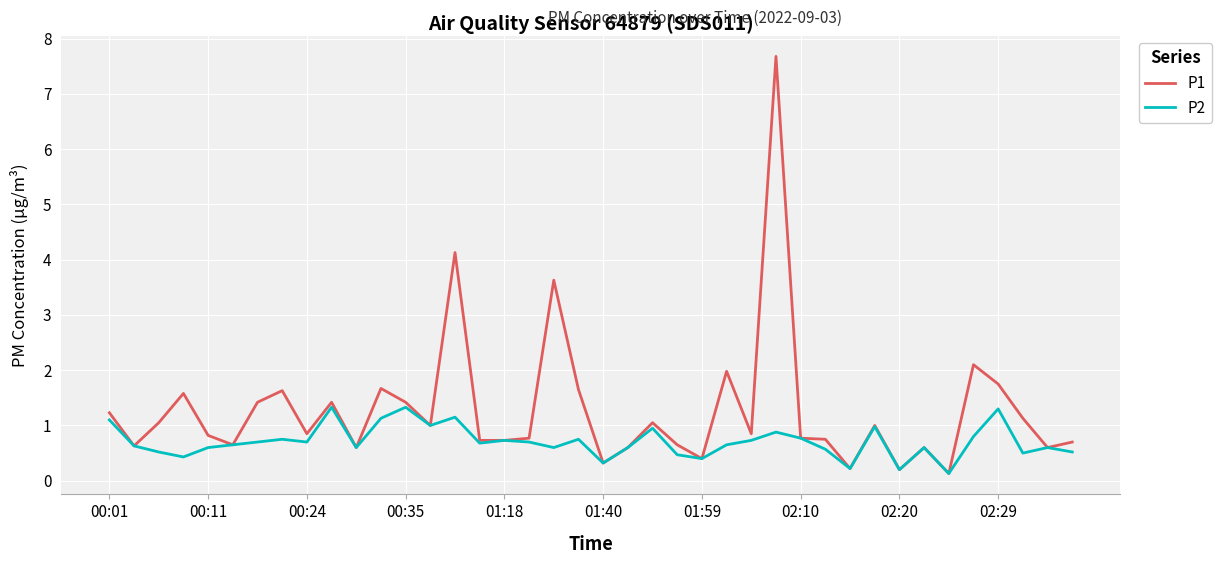

Which series has the largest total across all categories?

P1